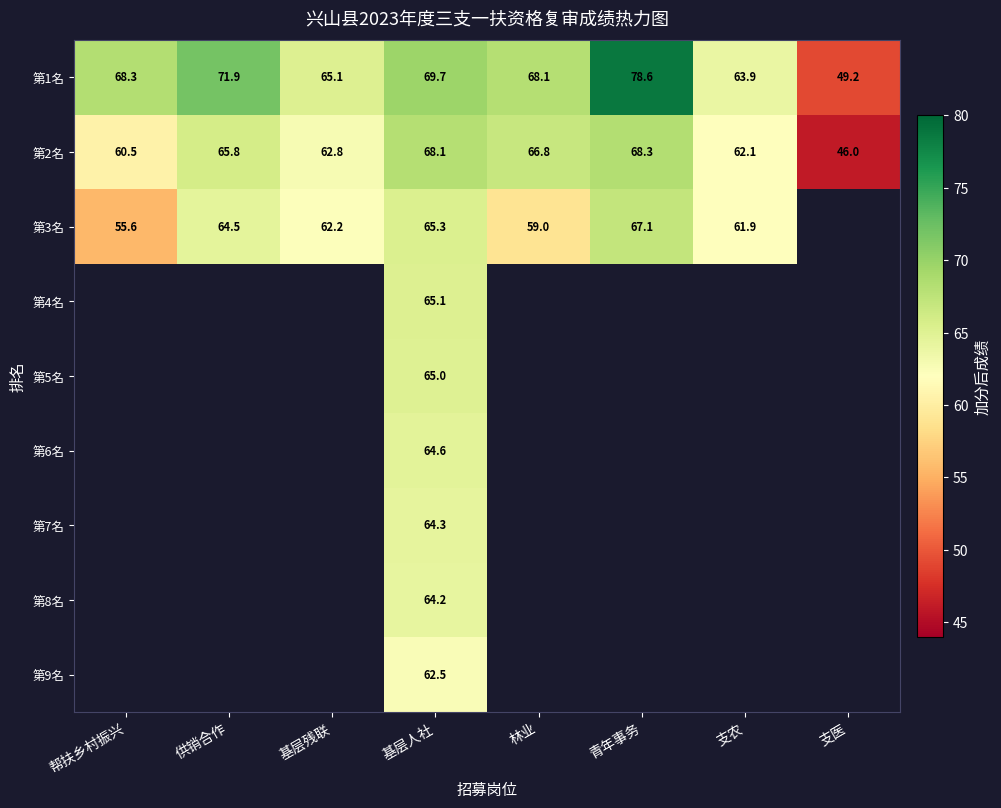

The 第3名 series shows 59.0 at 林业. True or false?

True